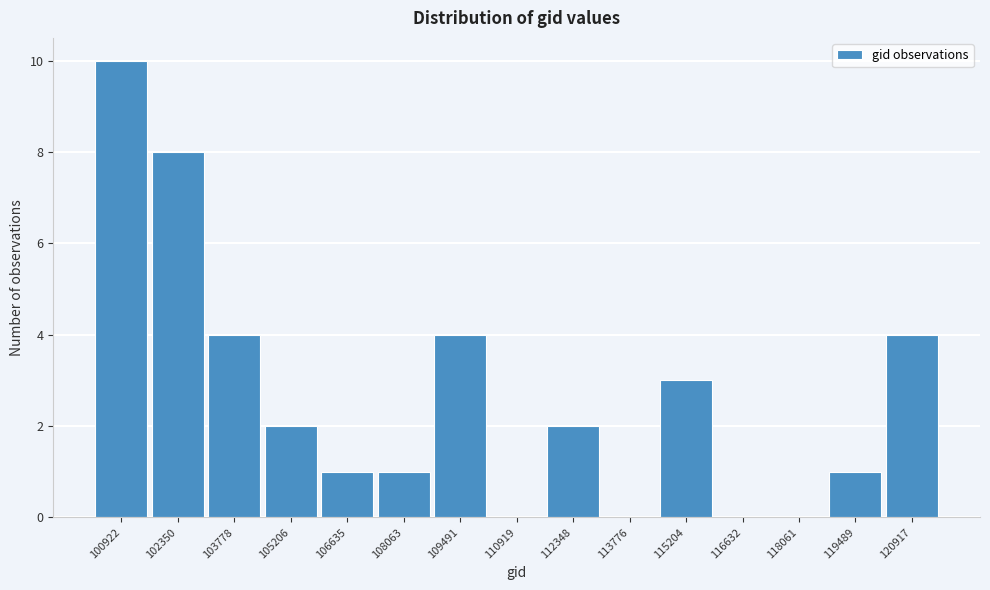

Reading right to left, transcribe all the data shown in this chart.

120917=4	119489=1	118061=0	116632=0	115204=3	113776=0	112348=2	110919=0	109491=4	108063=1	106635=1	105206=2	103778=4	102350=8	100922=10